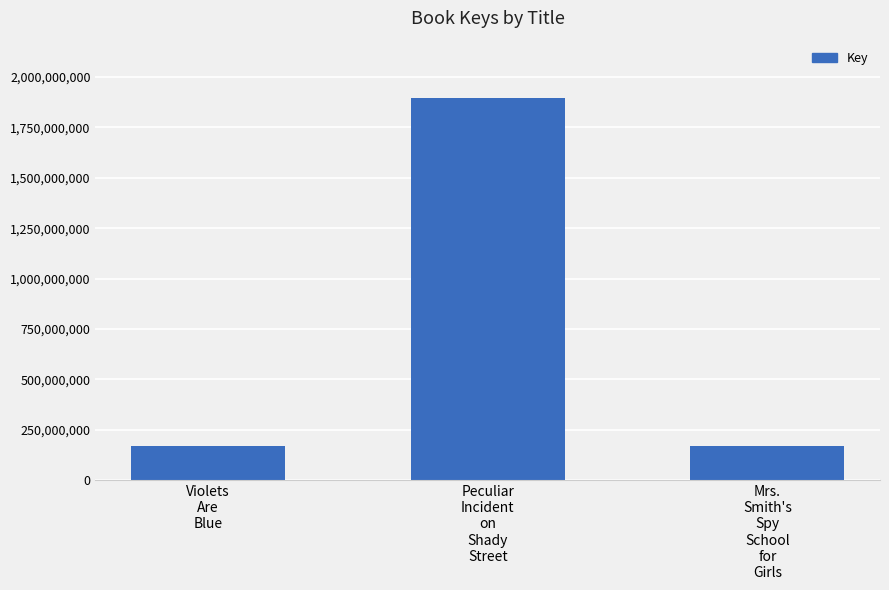

What is the smallest value displayed?

168873401